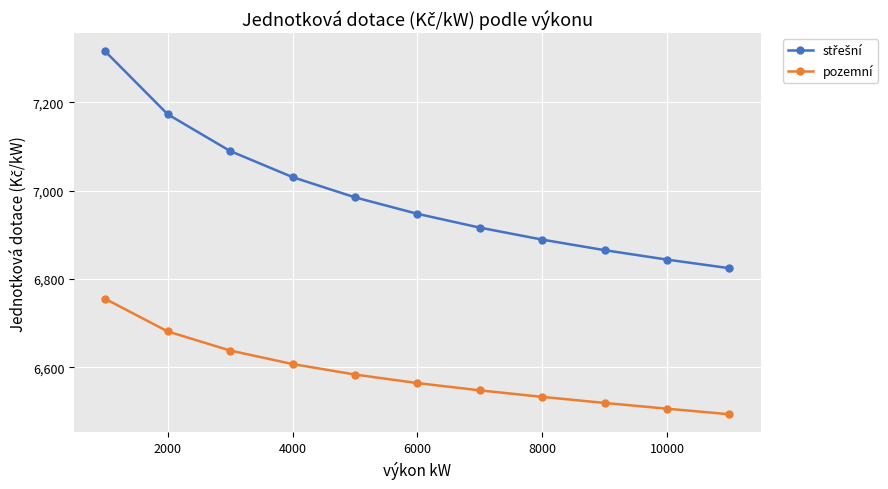

At how many categories does at least one series exceed 6959?

5